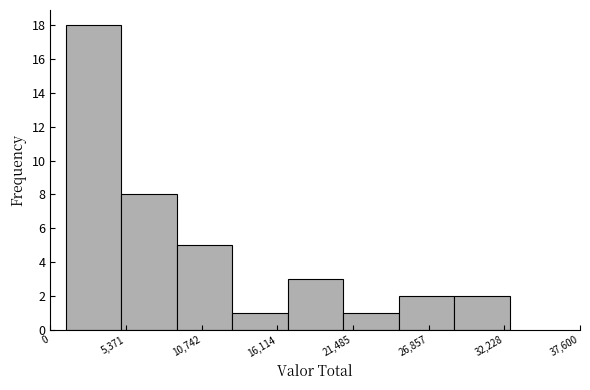

Read against the x-axis, roughly where is the centre of the tallest bar?

3000